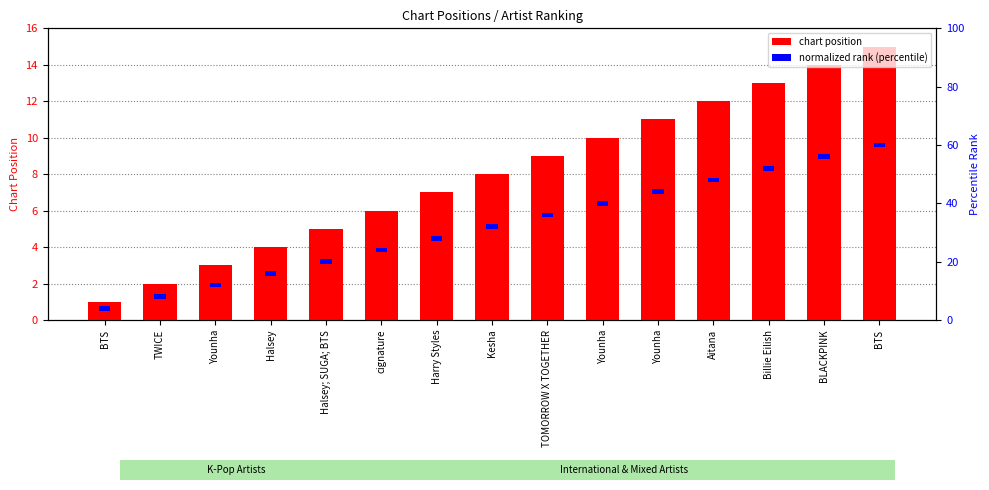

The value of chart position at Halsey is 1.5. True or false?

False